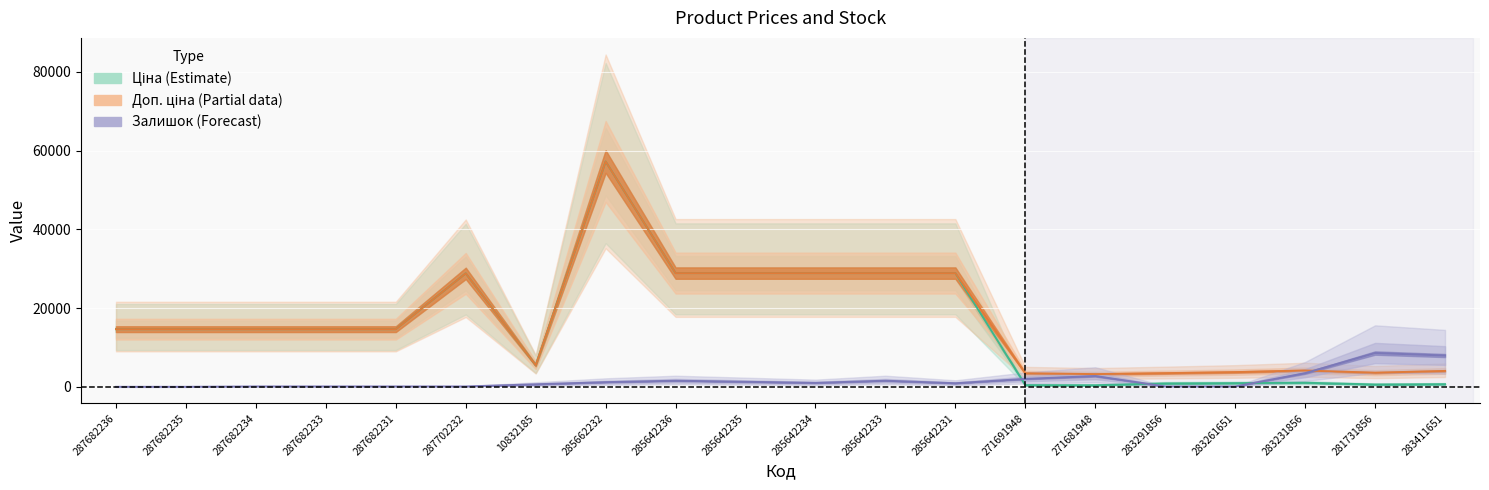

What is the maximum value for Доп. ціна?

57235.5